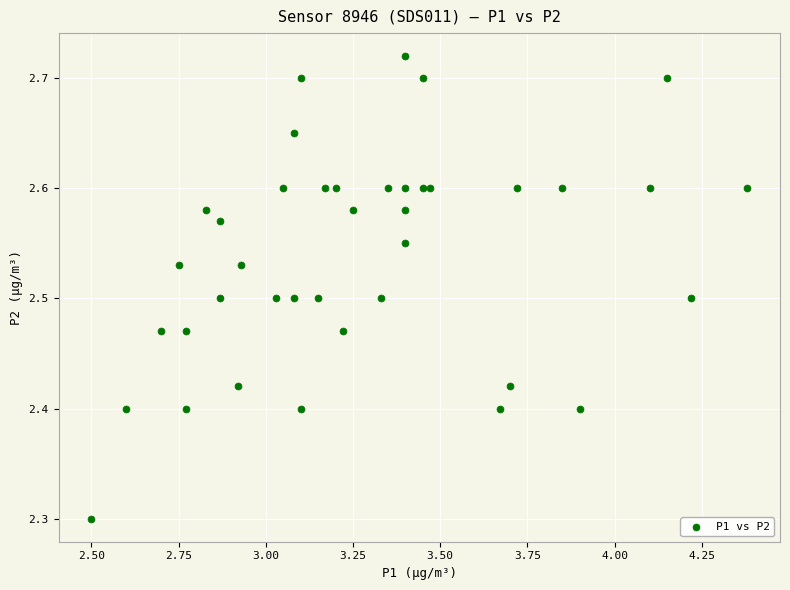

What Y value in the scatter plot is closest to 2?

2.3